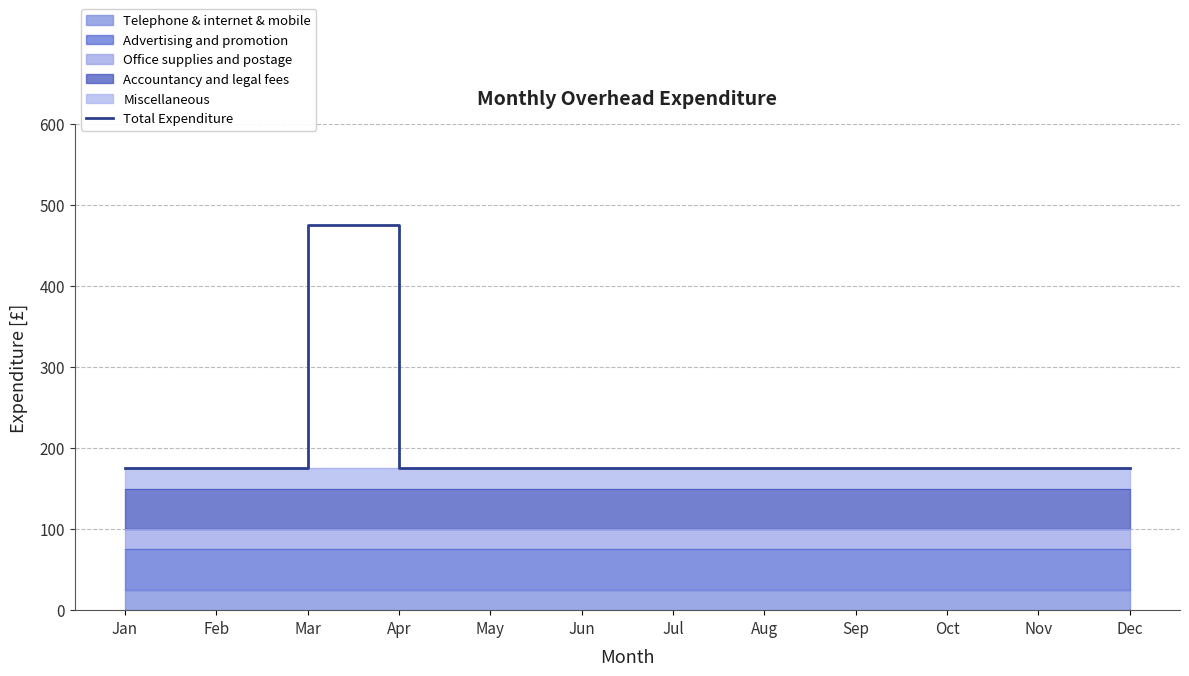

List the labels in order of value, largest first.

Mar, Jan, Feb, Apr, May, Jun, Jul, Aug, Sep, Oct, Nov, Dec